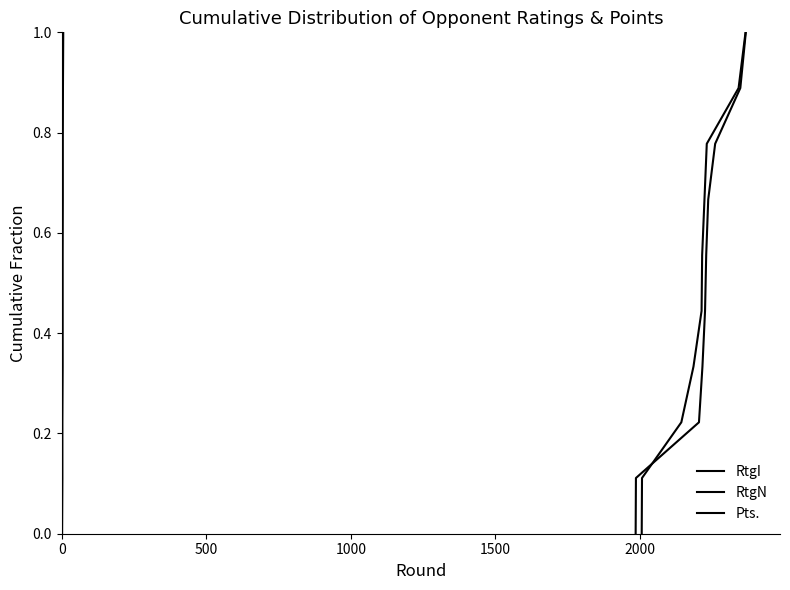

Is it true that RtgI equals 1.2 at 7?

False